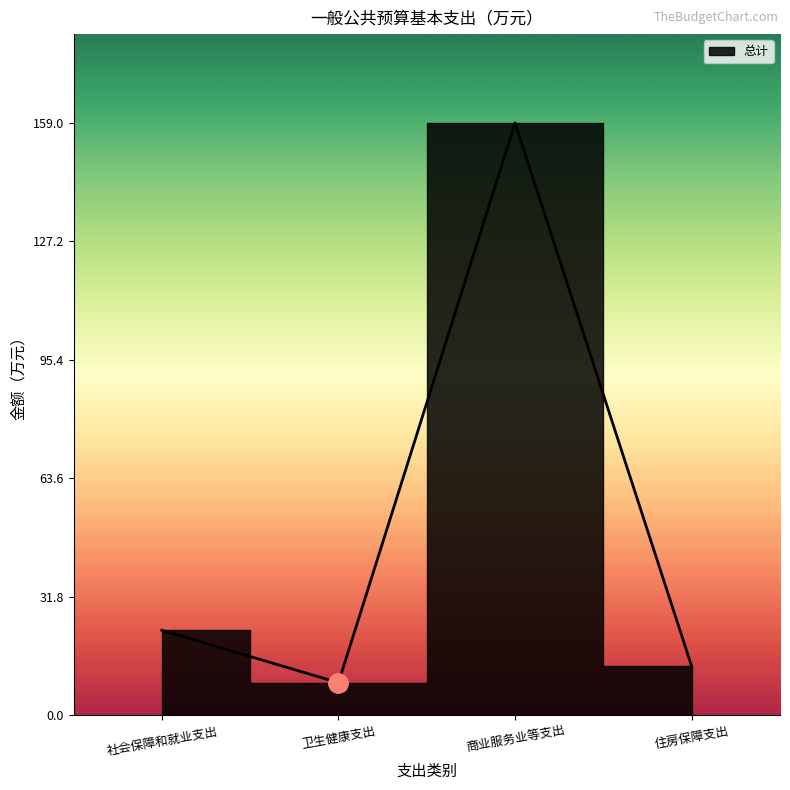

Approximately how many times larger is the value at 商业服务业等支出 compared to 社会保障和就业支出?

7.0